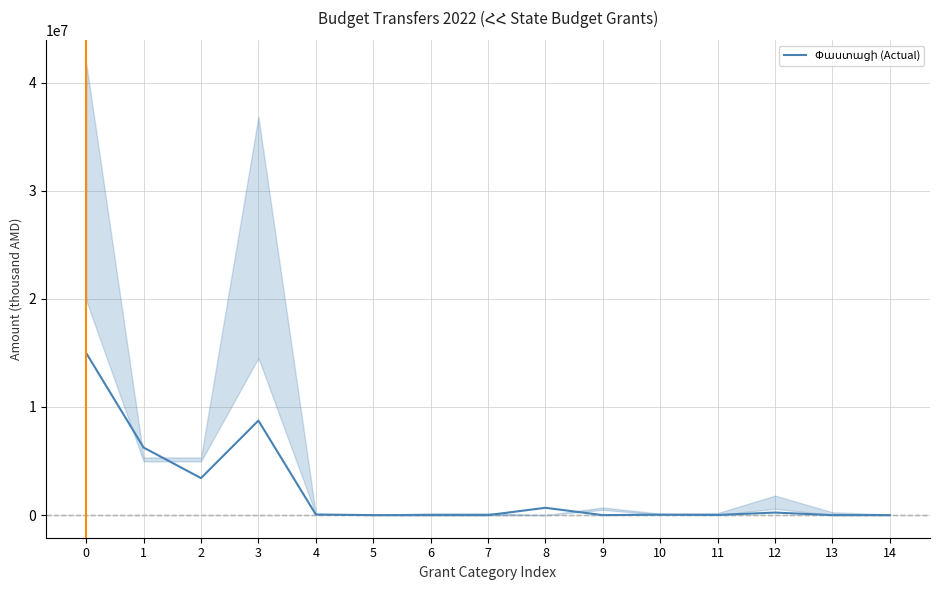

Rank the categories by value from lowest to highest.

5, 6, 7, 9, 13, 14, 11, 10, 4, 12, 8, 2, 1, 3, 0